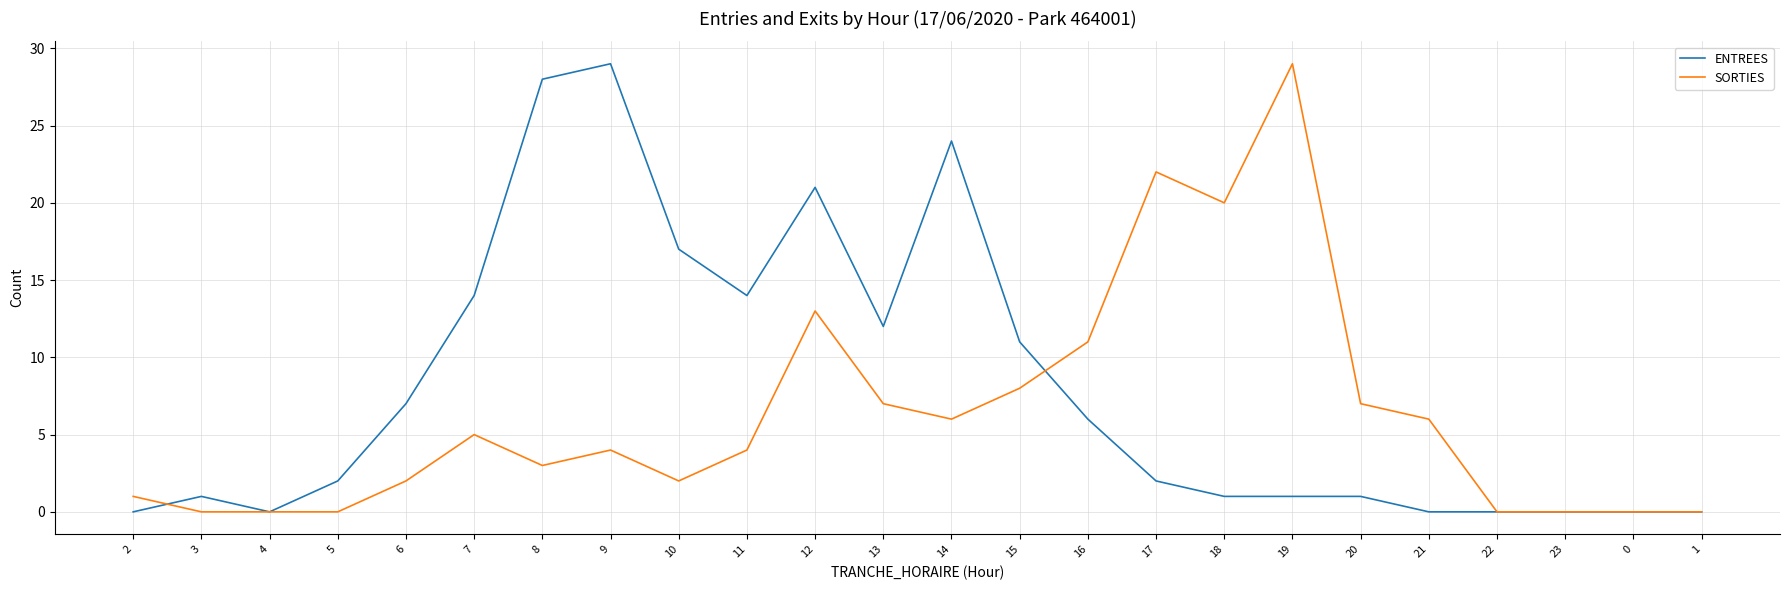

Rank the series at 17 from highest to lowest value.

SORTIES, ENTREES